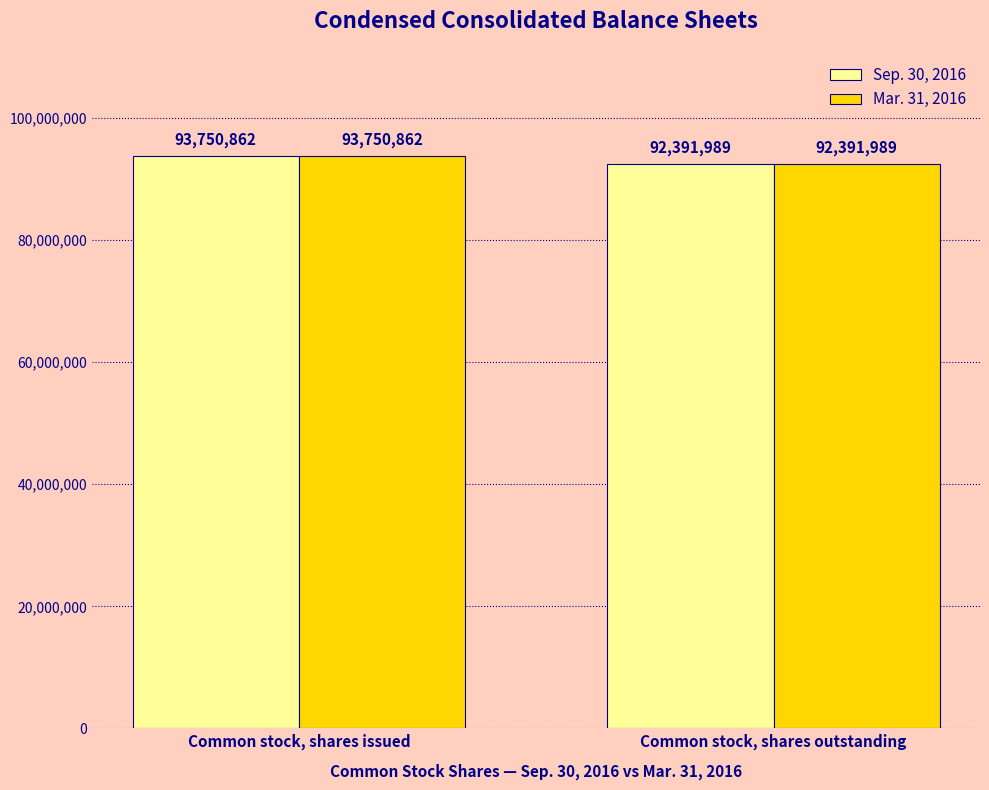

What is the smallest value displayed?

92391989